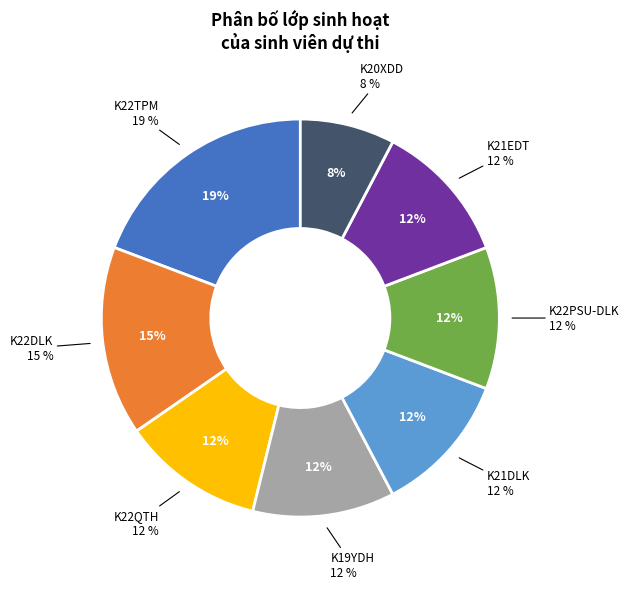

Does K20XDD represent more than half of the total?

No